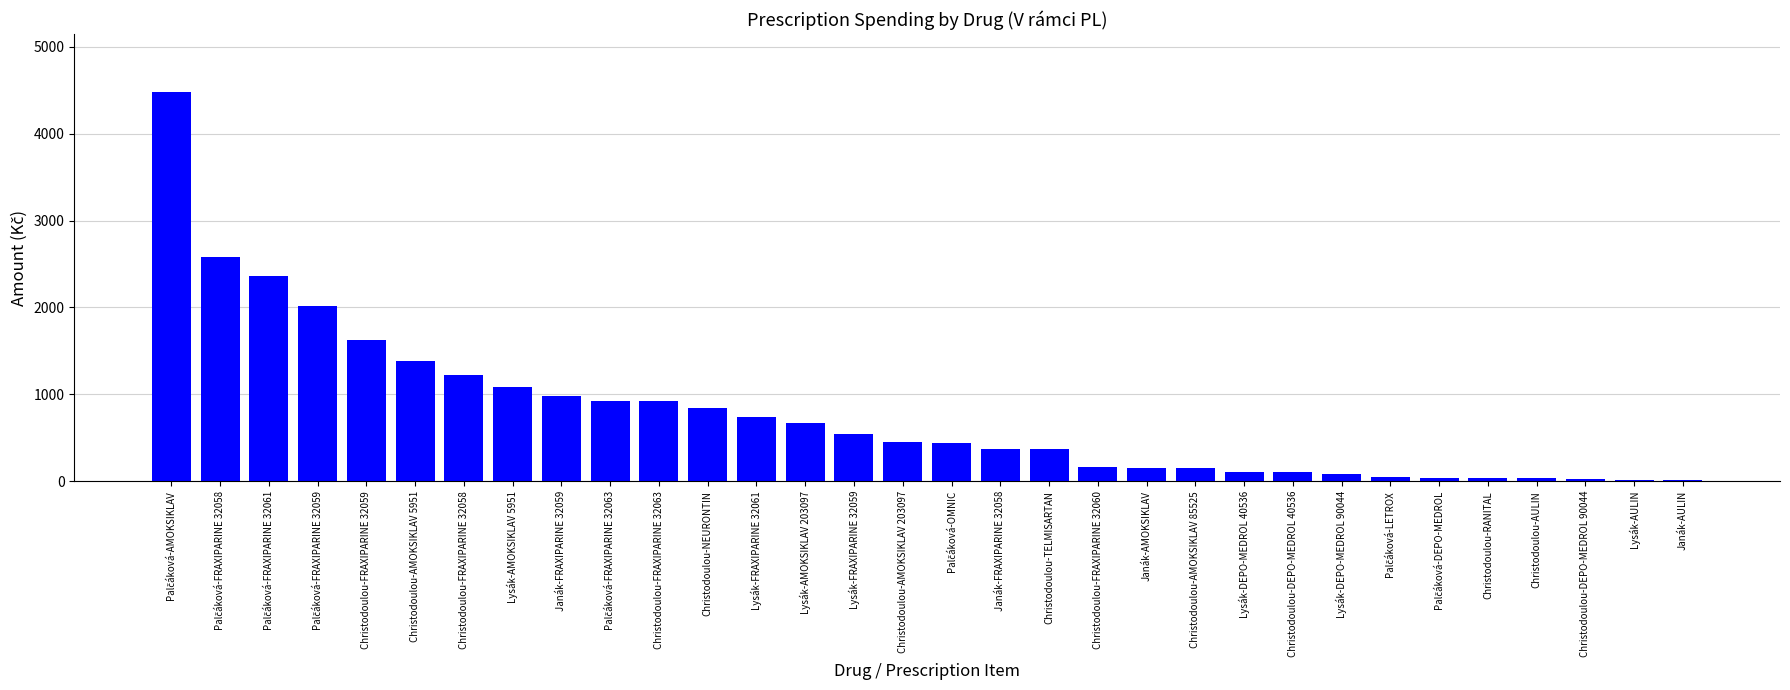

What is the value of the 12th bar from the left?

848.5